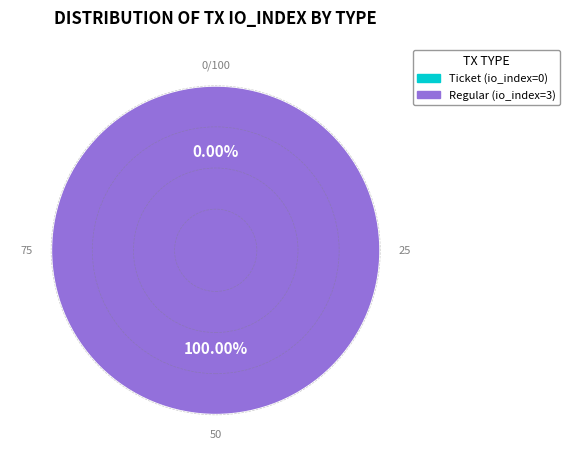

How much of the chart is everything except Ticket (io_index=0)?

100.0%